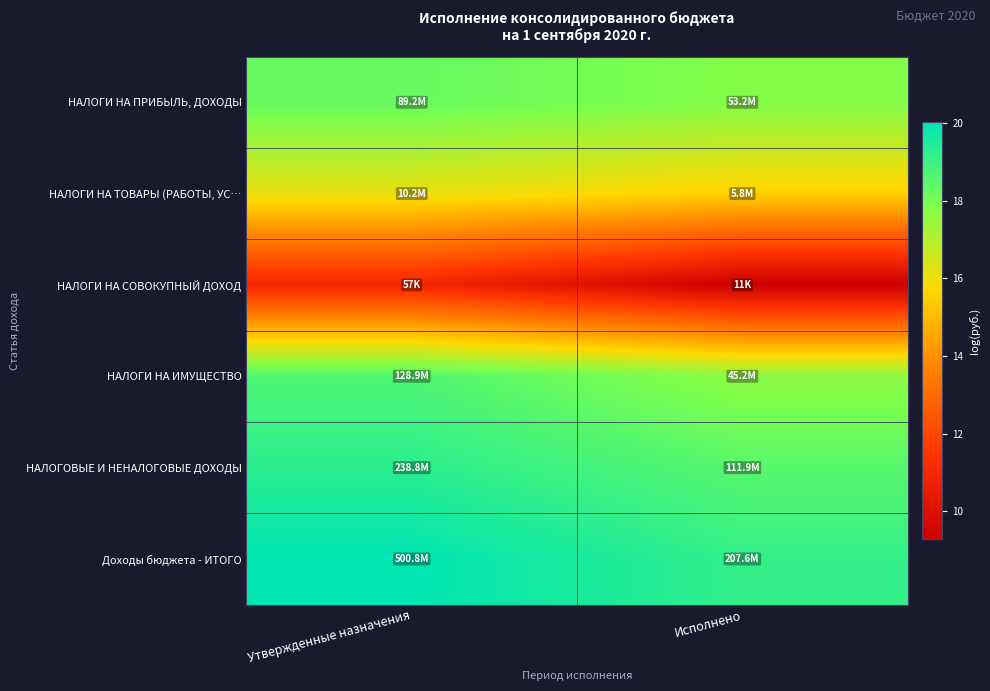

How many series are shown in this chart?

6